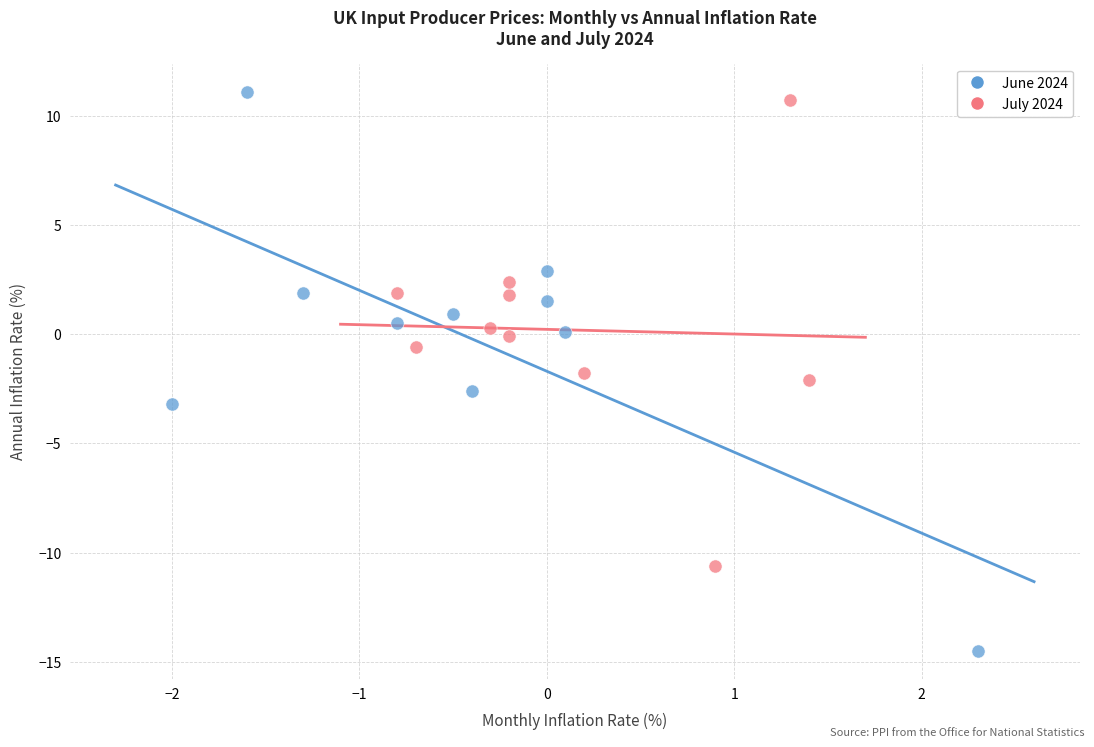

Which series has the largest Y range (max minus min)?

June 2024